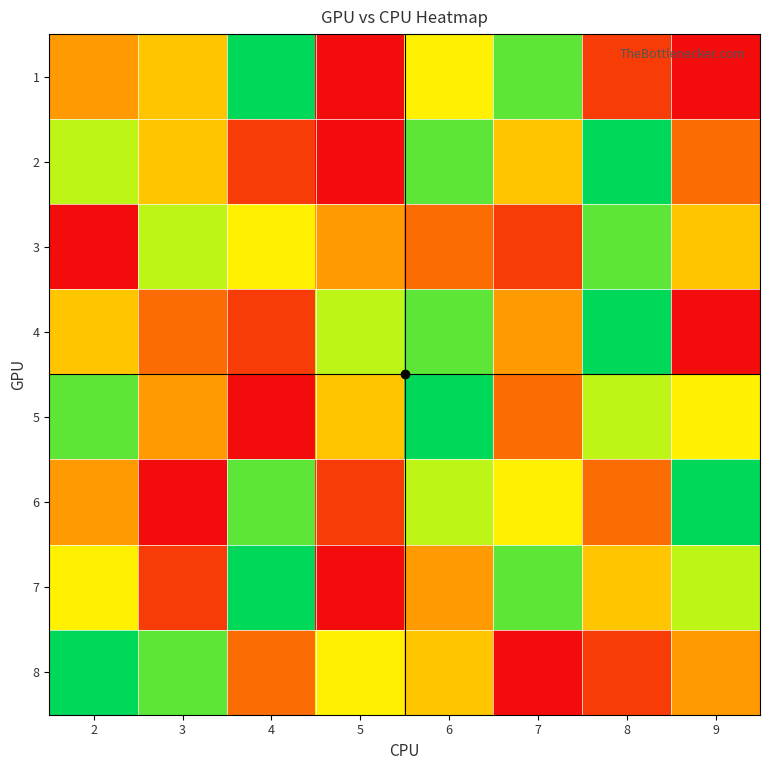

What is the total value across all series at 9?

36